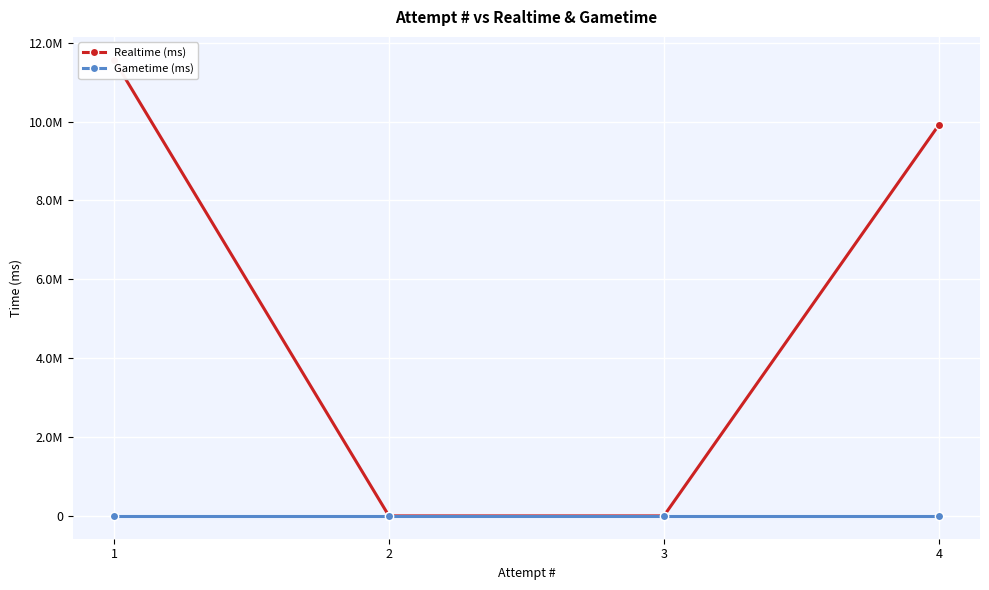

What is the value of the Realtime (ms) point at the 4th from the left?

9912677